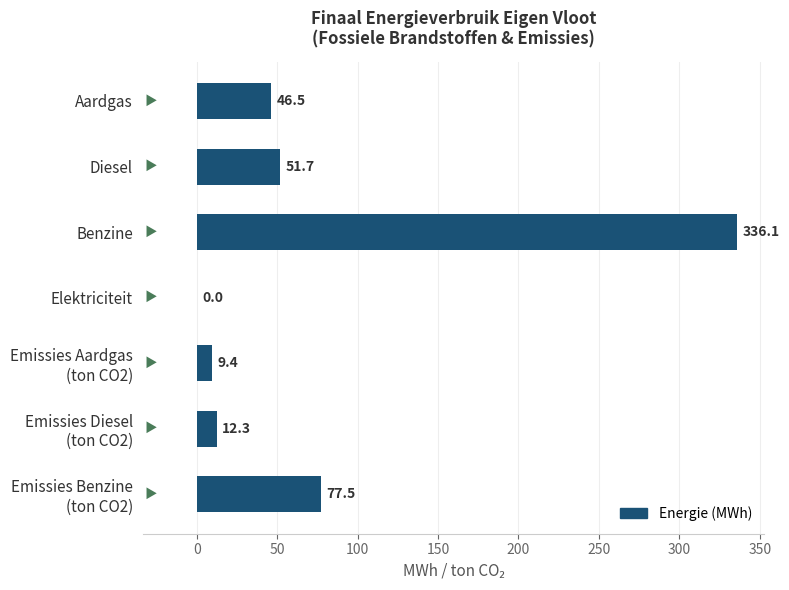

What is the sum of all values?

533.5